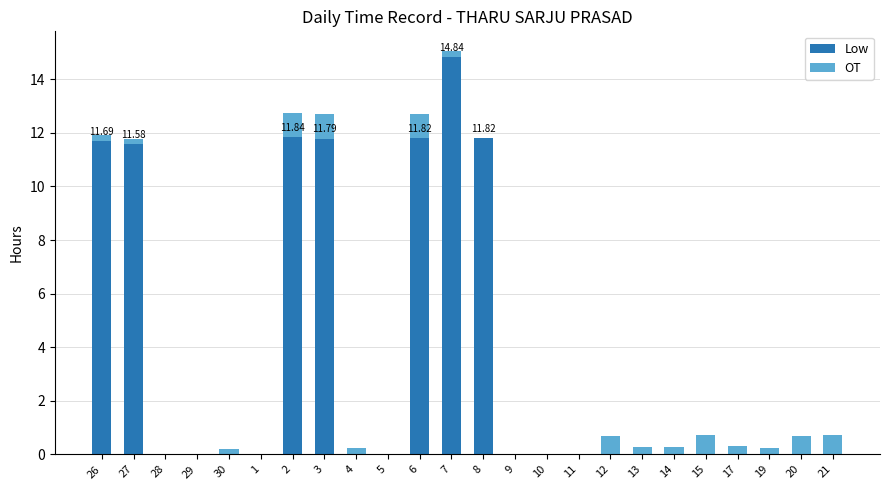

What is the sum of all Low values?

85.4